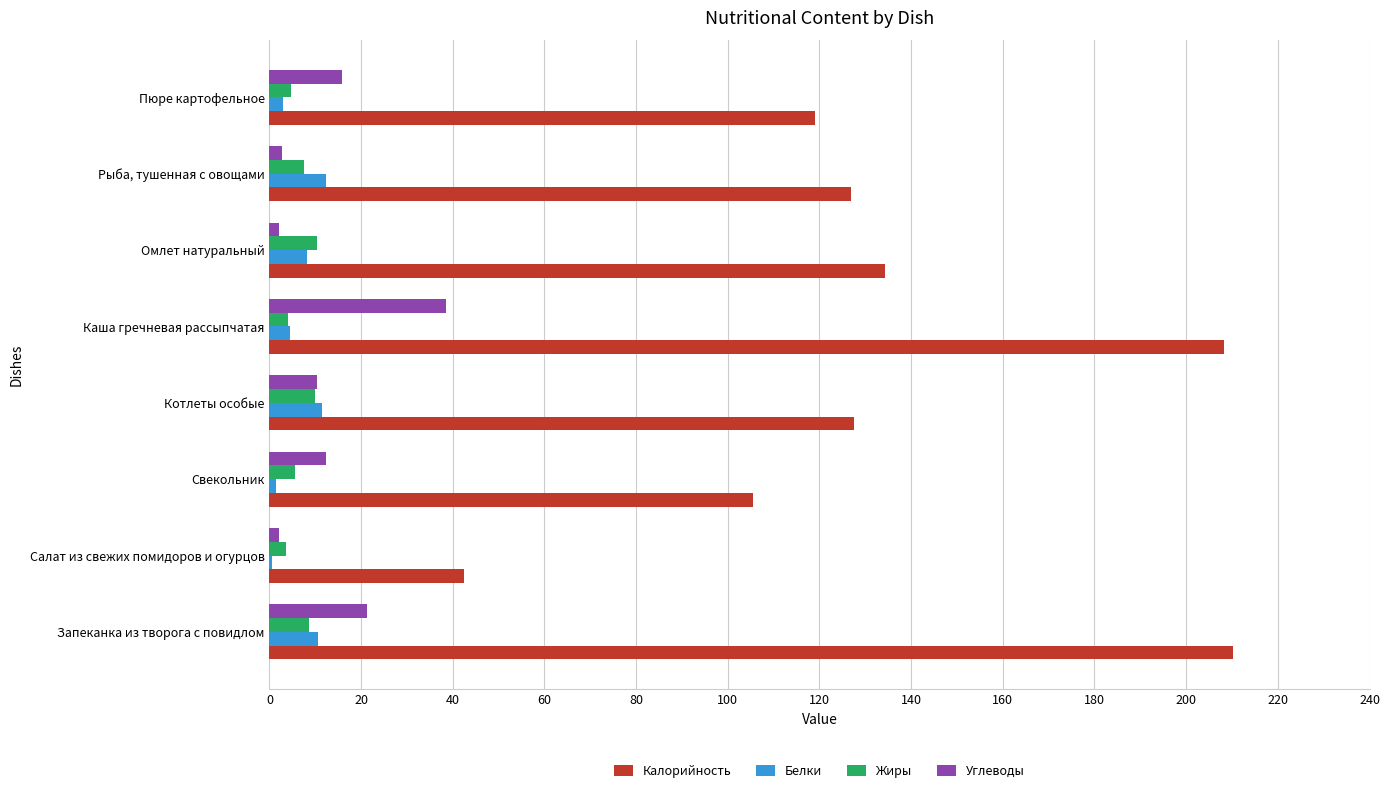

What is the highest value of the Калорийность series?

210.2